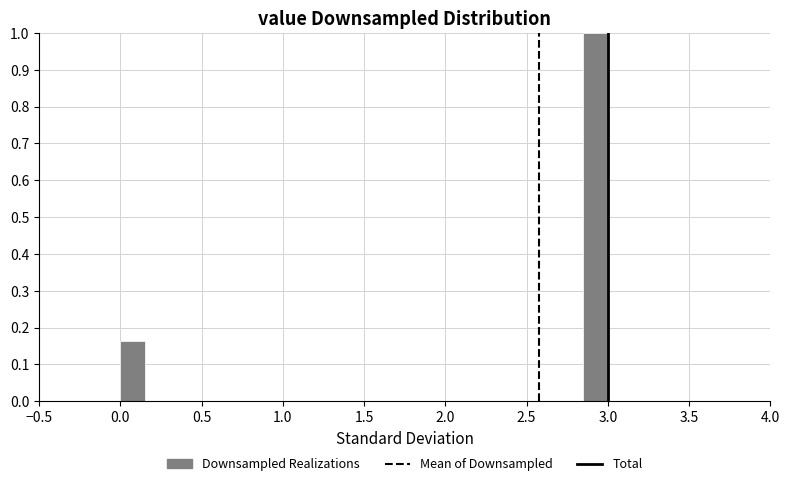

Read against the x-axis, roughly where is the centre of the tallest bar?

2.95